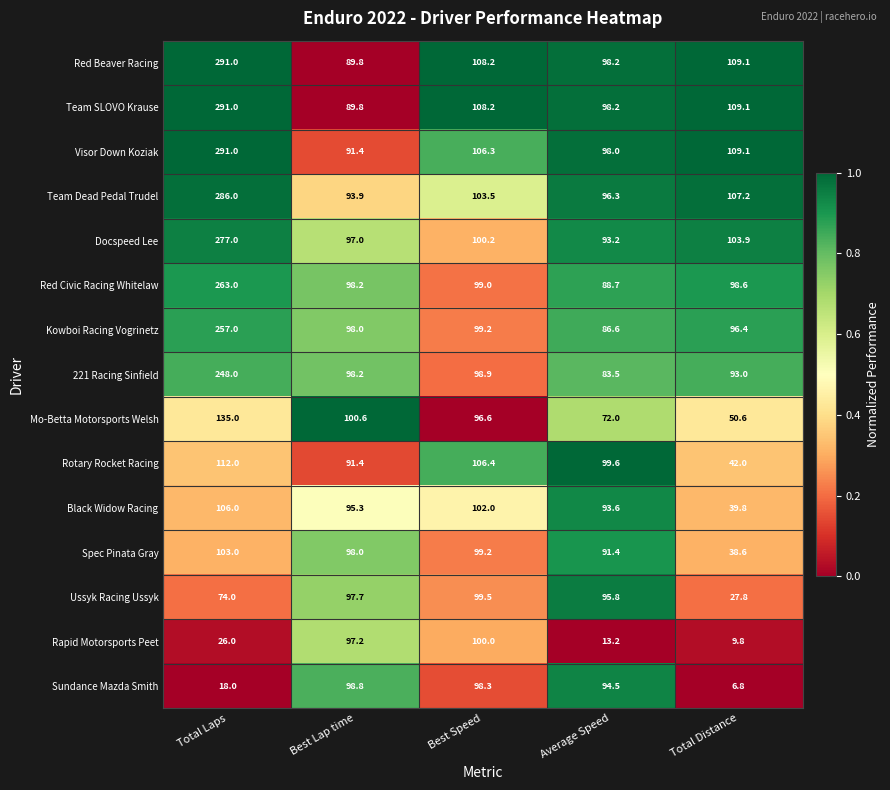

Which series changed the most between Best Speed and Total Distance?

Sundance Mazda Smith